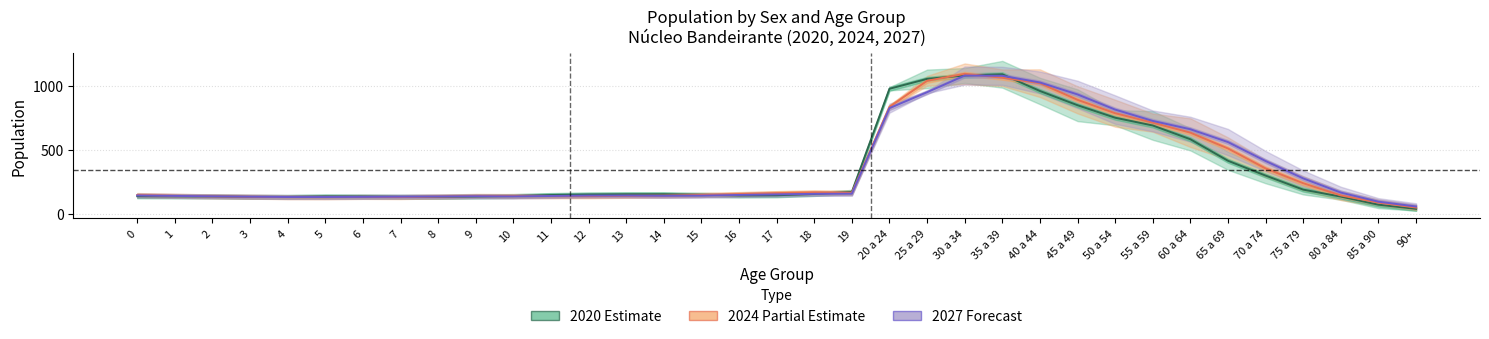

True or false: 2020 Estimate has more than 1 interior local peaks.

True